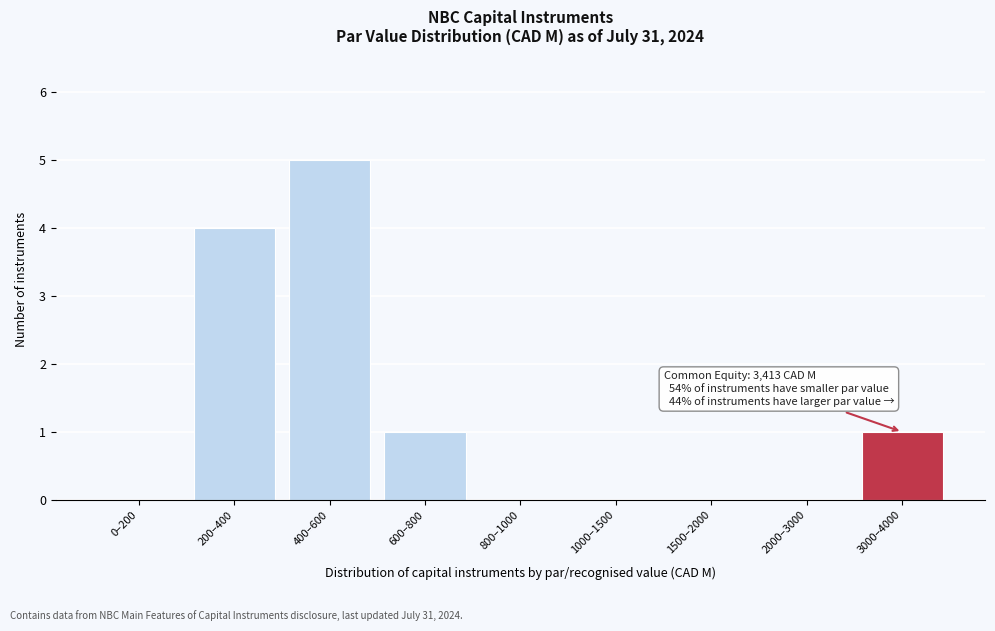

Reading left to right, transcribe all the data shown in this chart.

0–200=0	200–400=4	400–600=5	600–800=1	800–1000=0	1000–1500=0	1500–2000=0	2000–3000=0	3000–4000=1